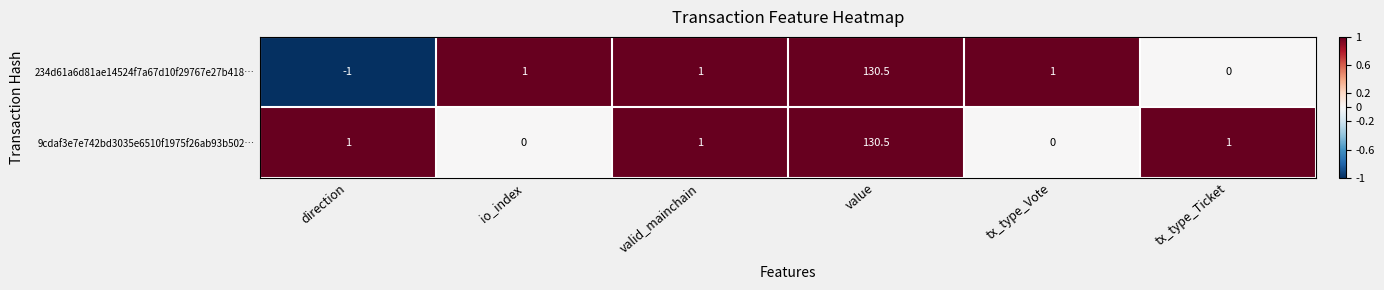

At direction, list the series in order from largest to smallest.

9cdaf3e7e742bd3035e6510f1975f26ab93b502…, 234d61a6d81ae14524f7a67d10f29767e27b418…